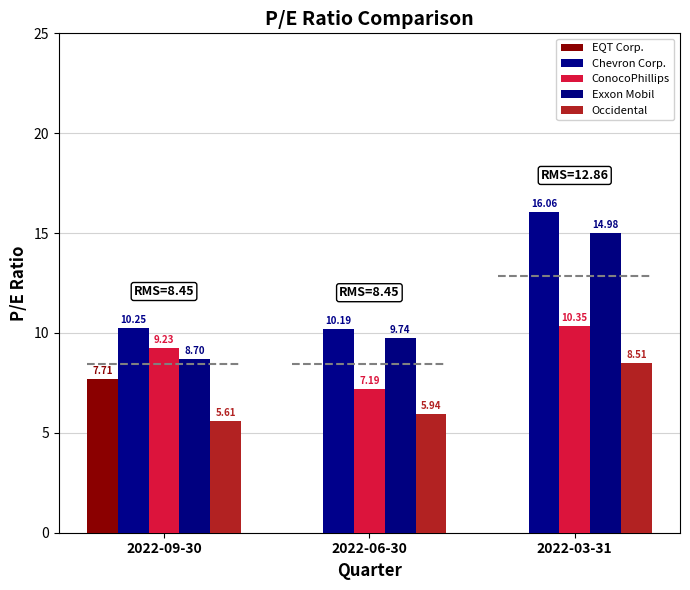

How many values in the ConocoPhillips series exceed 9?

2